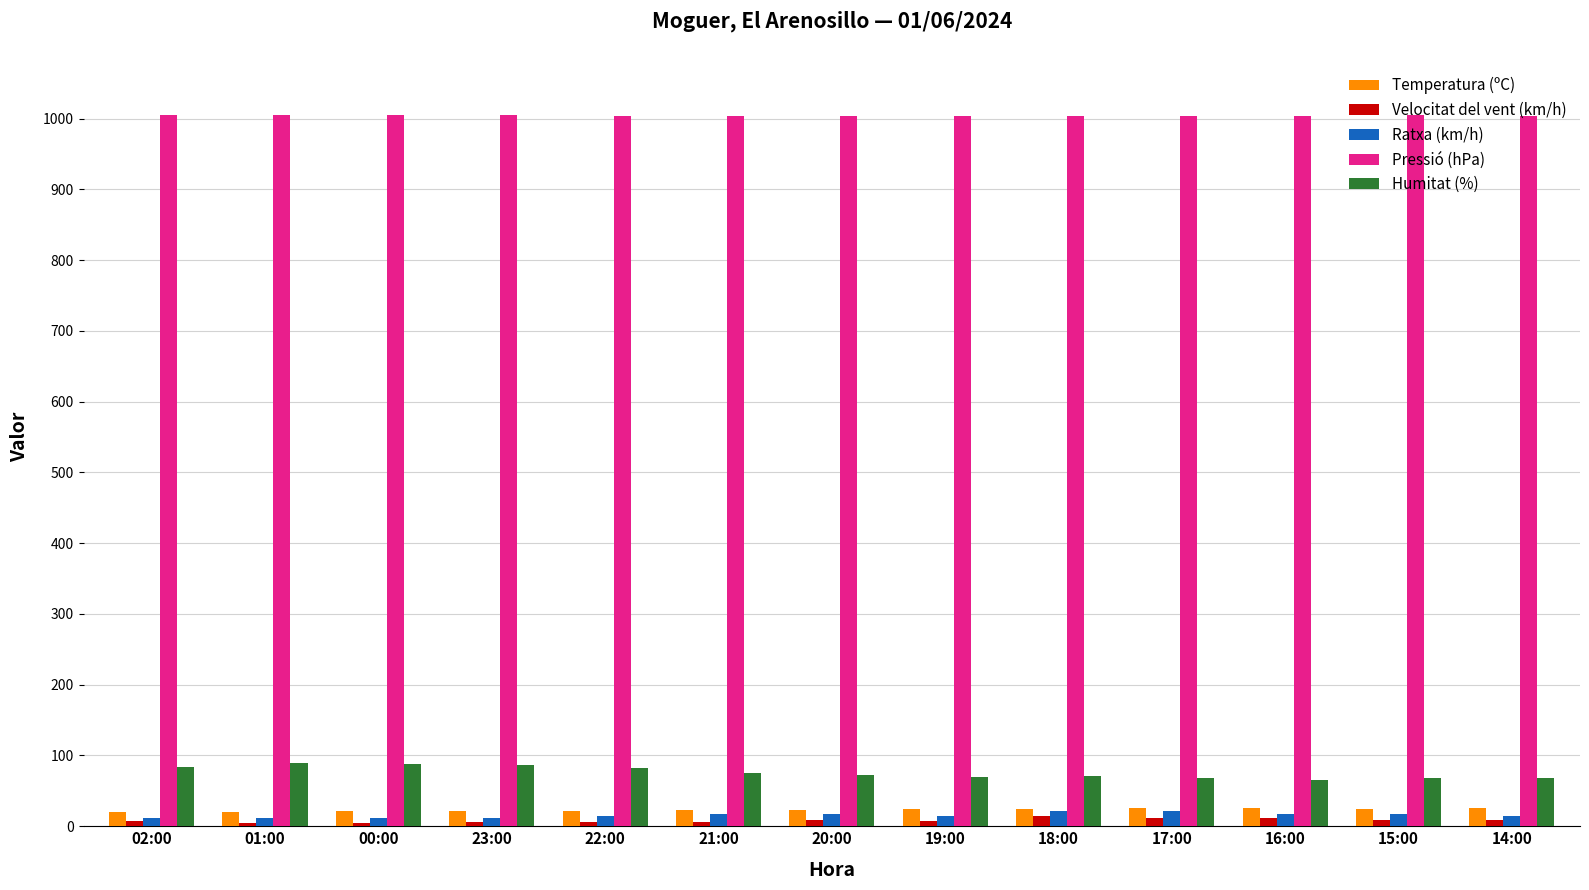

Which series has the largest total across all categories?

Pressió (hPa)